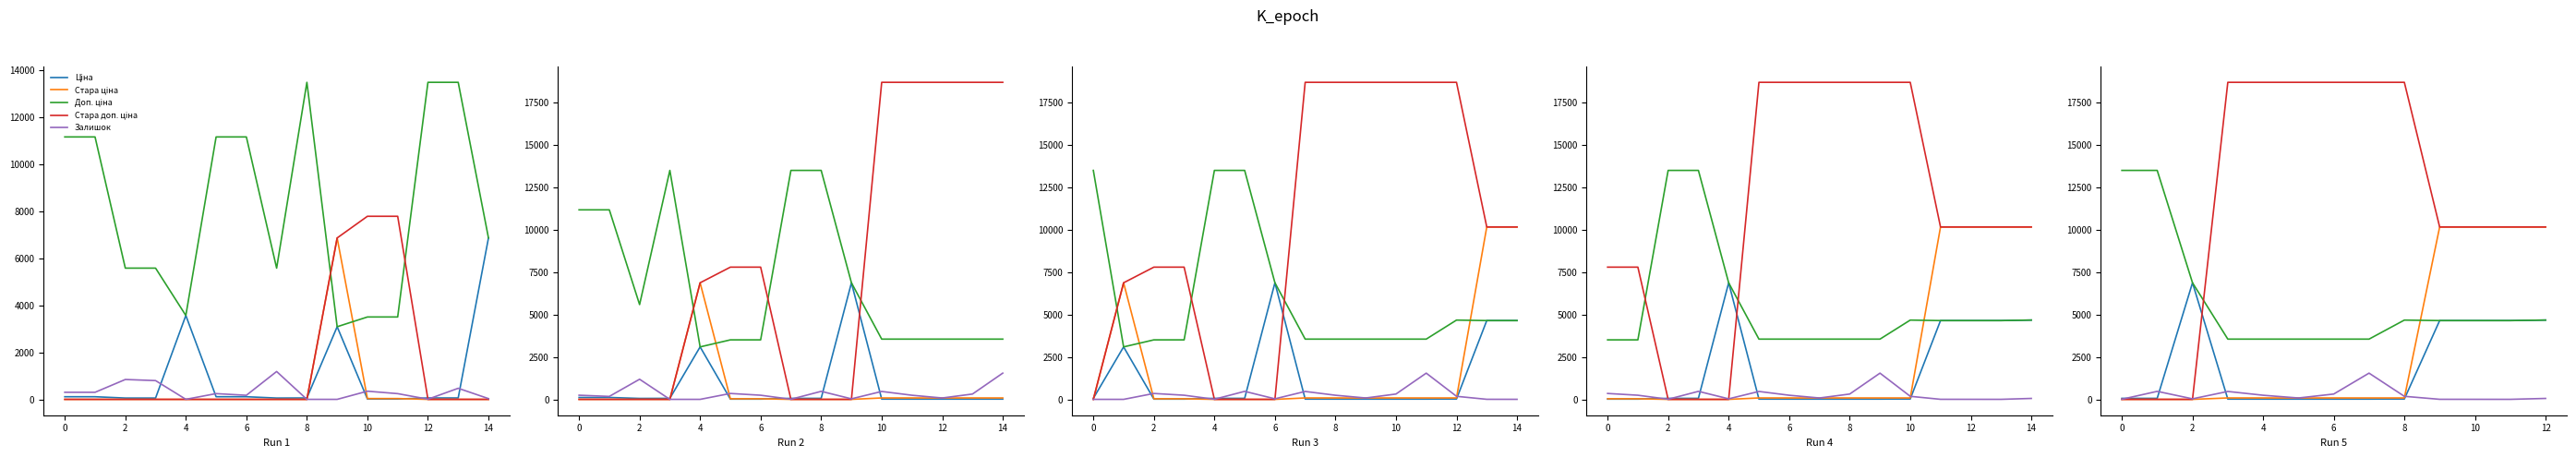

True or false: Стара ціна has a value of 10158.6 at 10.

True